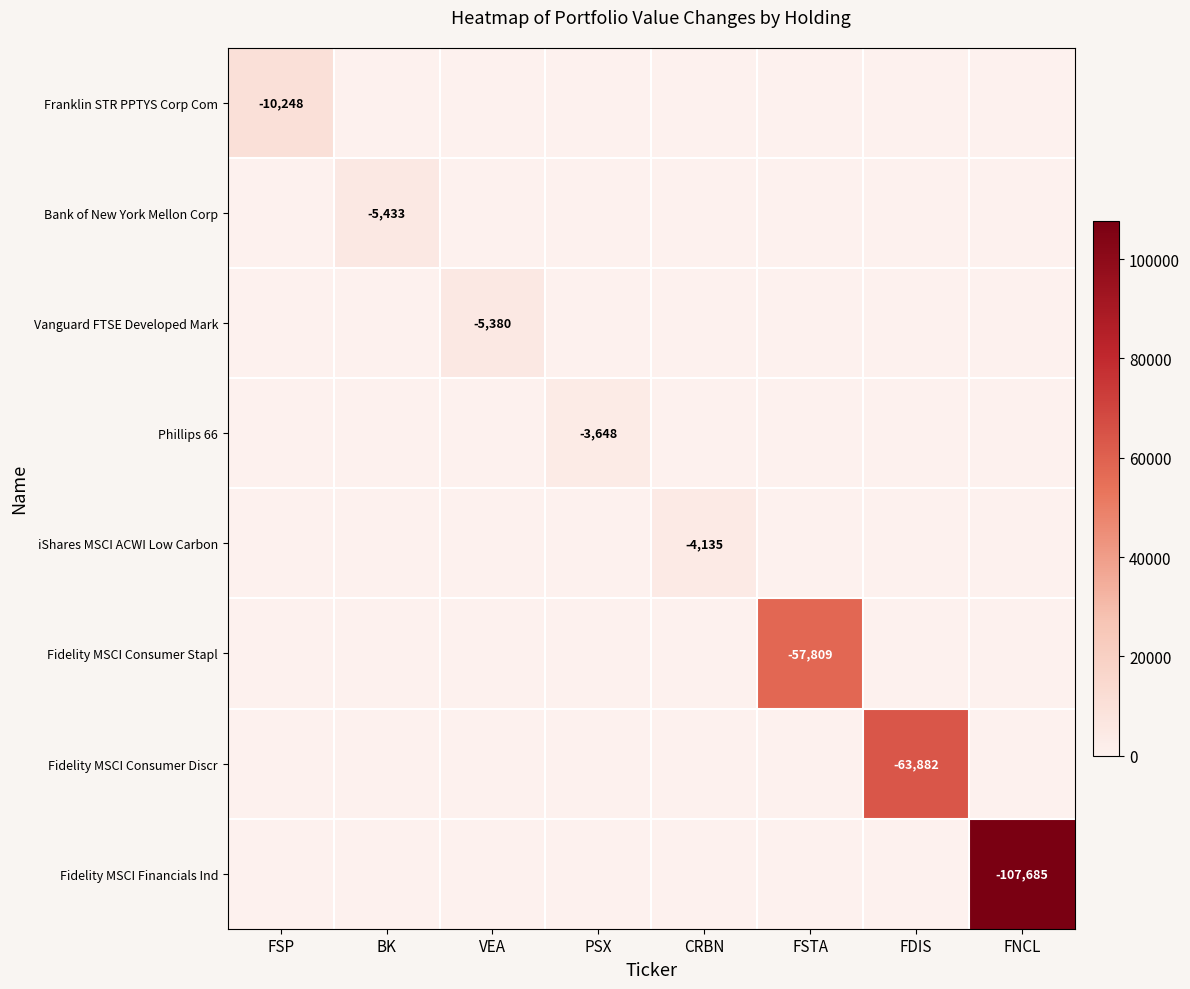

The Fidelity MSCI Consumer Stapl series shows -97502 at FSTA. True or false?

False